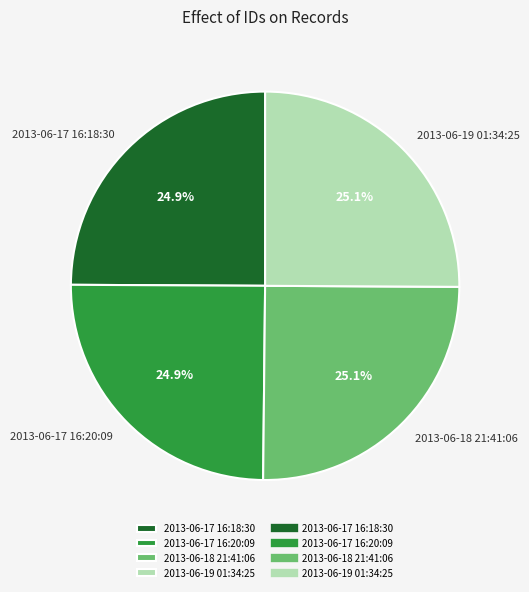

What is the total percentage of 2013-06-17 16:18:30 and 2013-06-19 01:34:25?

50.0%